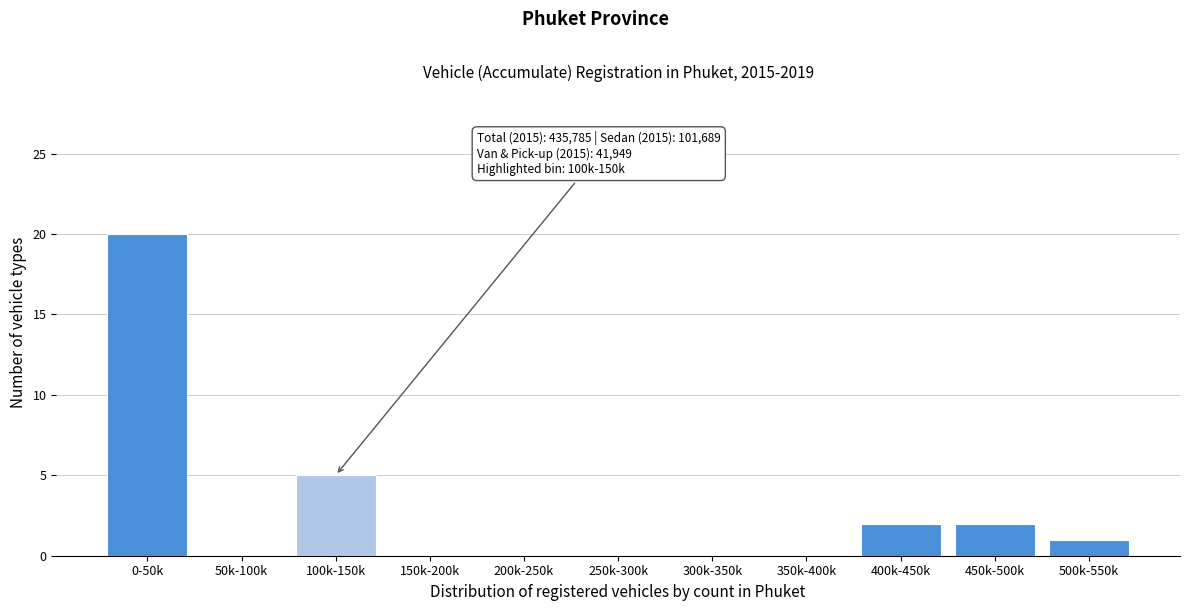

Reading right to left, transcribe all the data shown in this chart.

500k-550k=1	450k-500k=2	400k-450k=2	350k-400k=0	300k-350k=0	250k-300k=0	200k-250k=0	150k-200k=0	100k-150k=5	50k-100k=0	0-50k=20